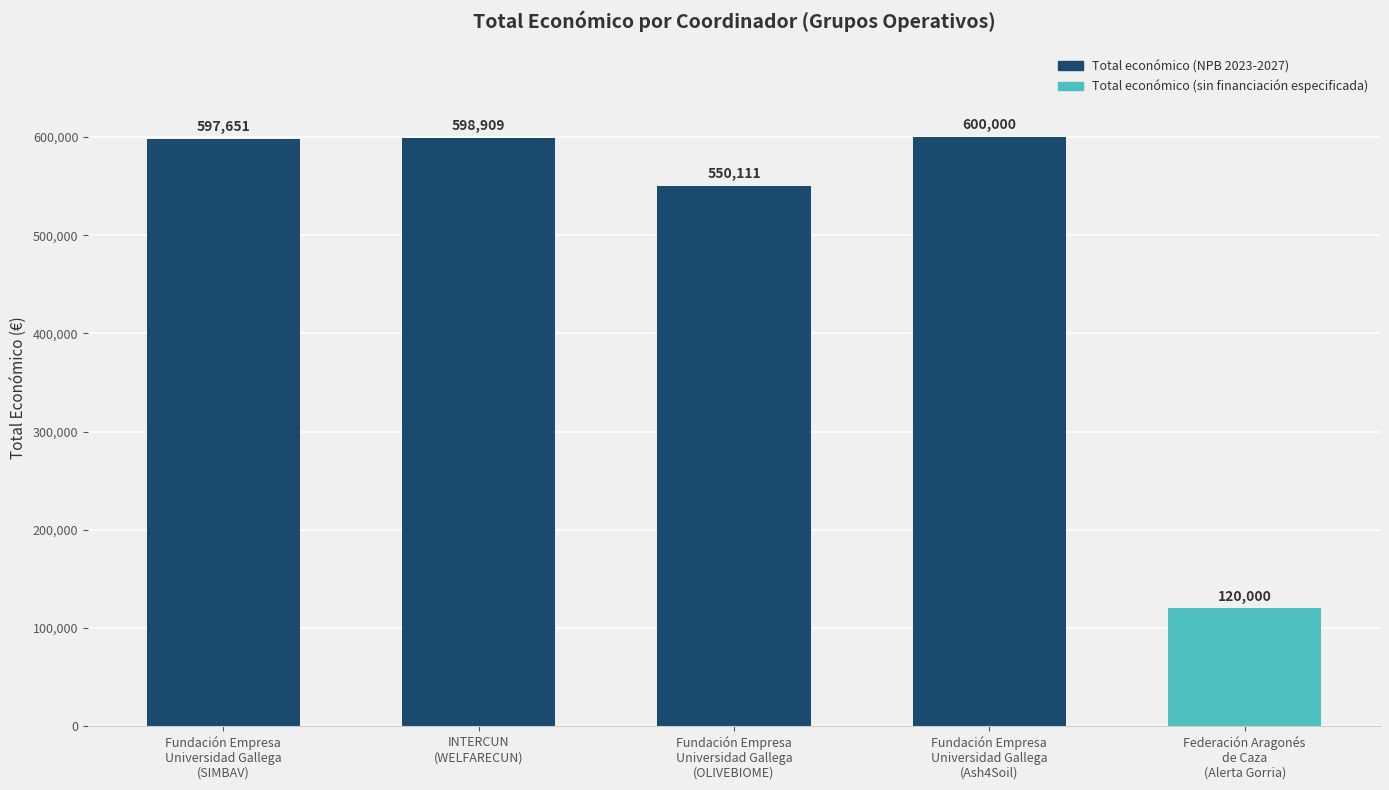

Read the value at Fundación Empresa
Universidad Gallega
(Ash4Soil).

600000